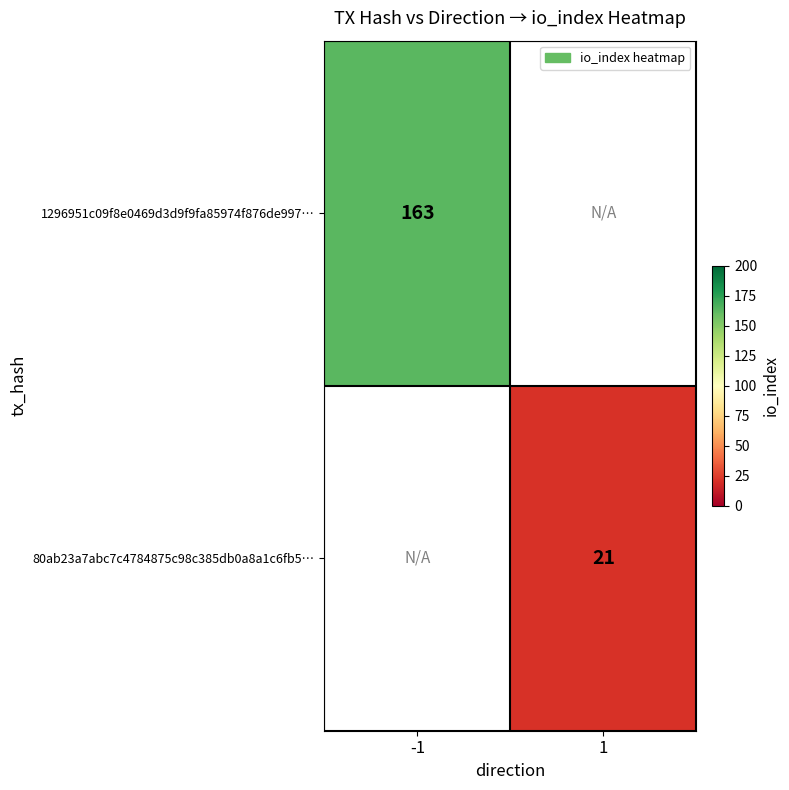

The value of 80ab23a7abc7c4784875c98c385db0a8a1c6fb5… at 1 is 12. True or false?

False